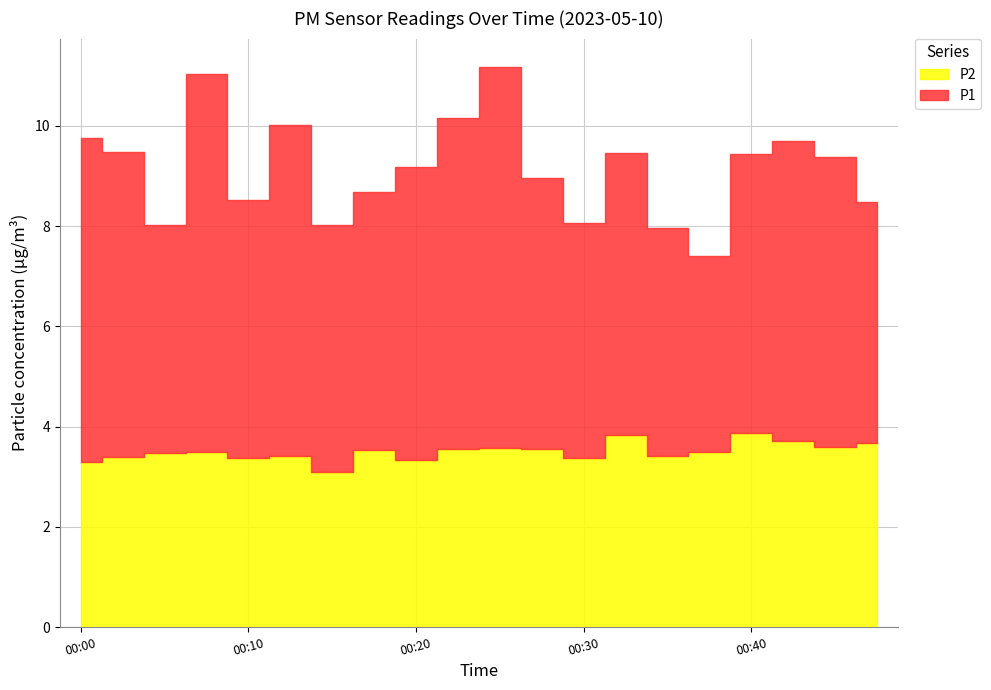

What is the total value across all series at 00:05?

8.0